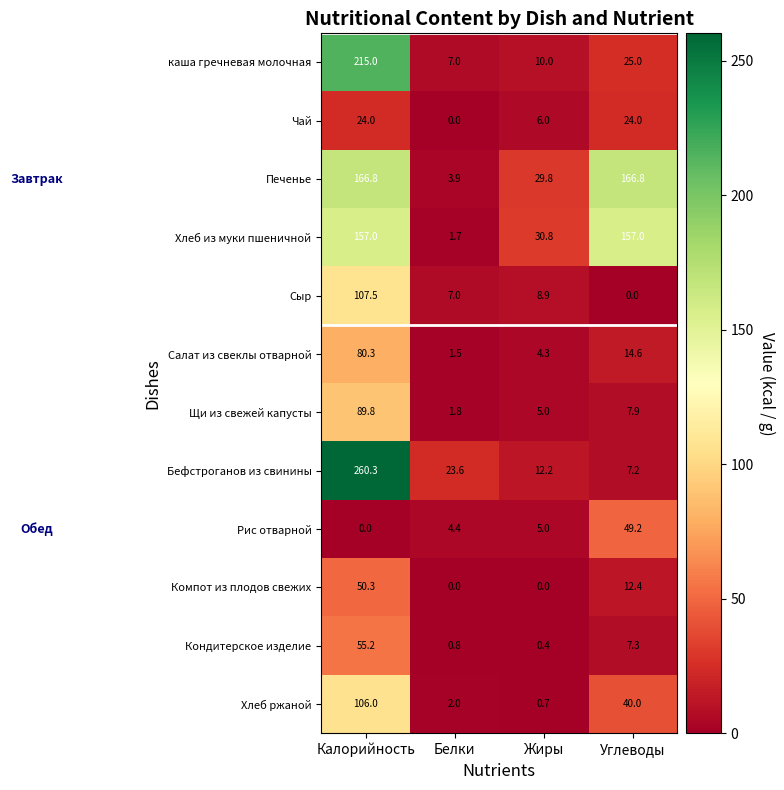

What is the average value of the Хлеб из муки пшеничной series?

86.6